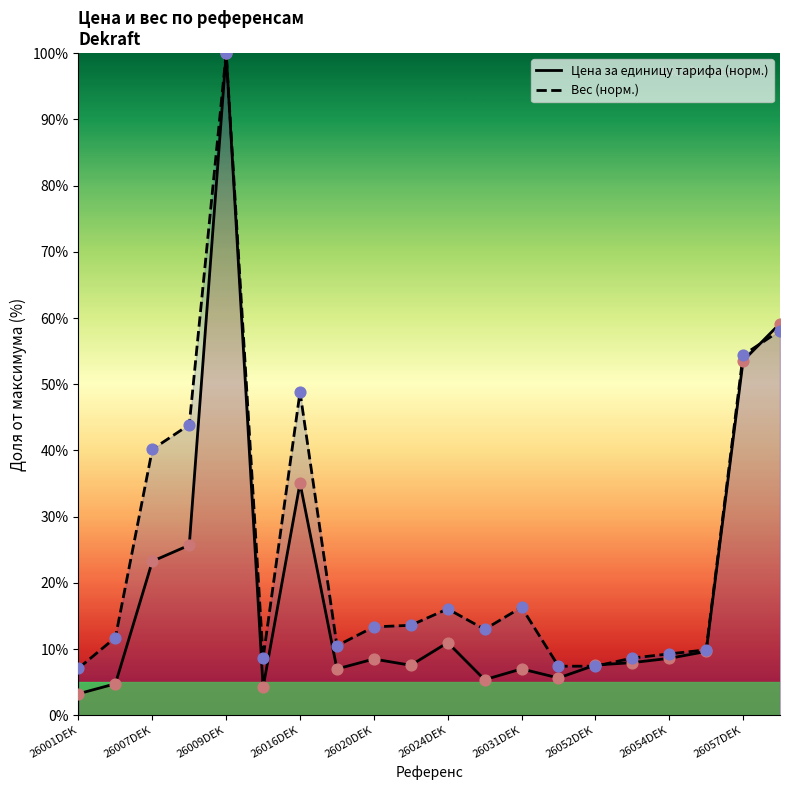

What is the total value across all series at 26016DEK?

83.9